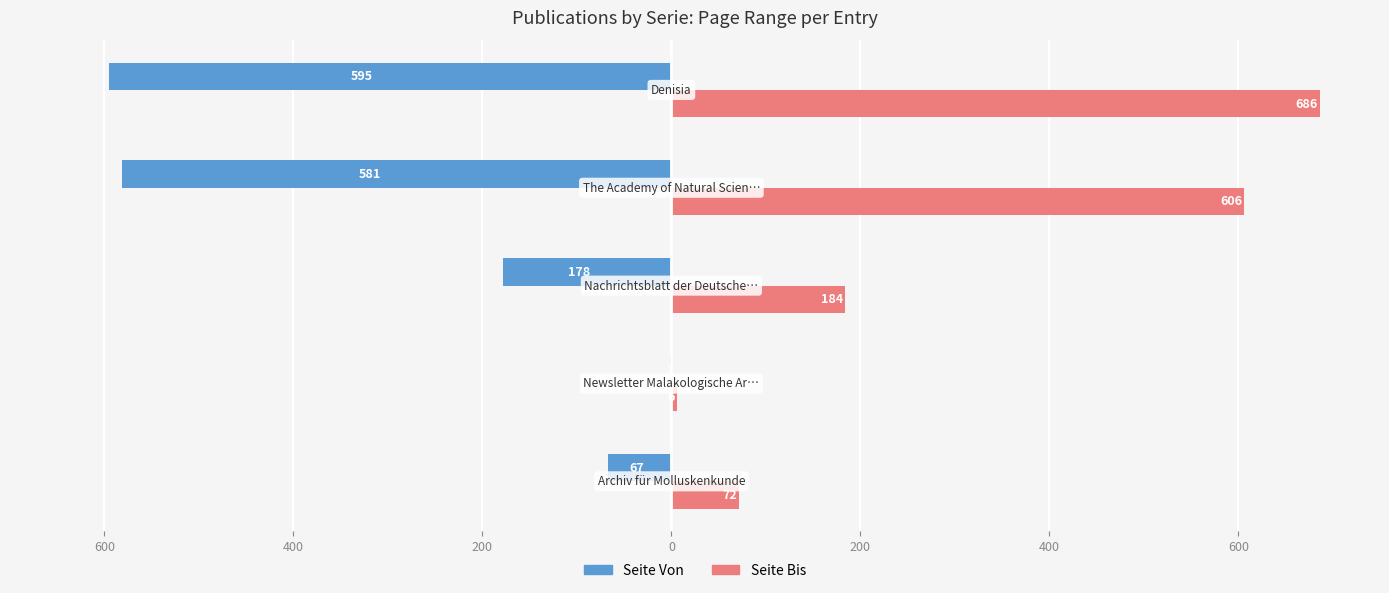

Which series has the widest spread of values?

Seite Bis